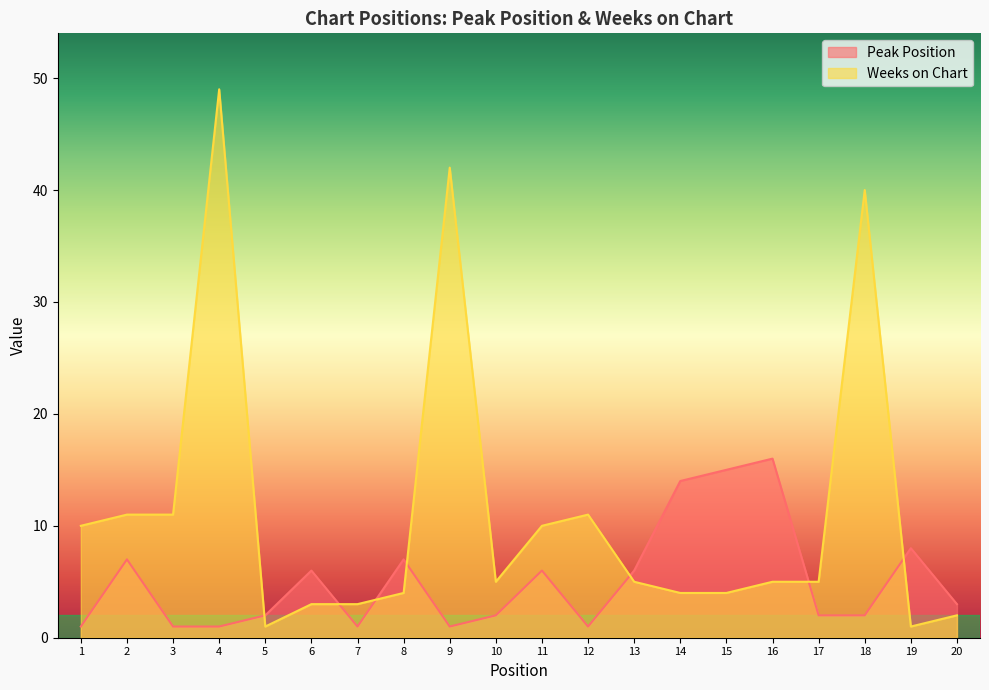

Does the chart have visible grid lines?

No